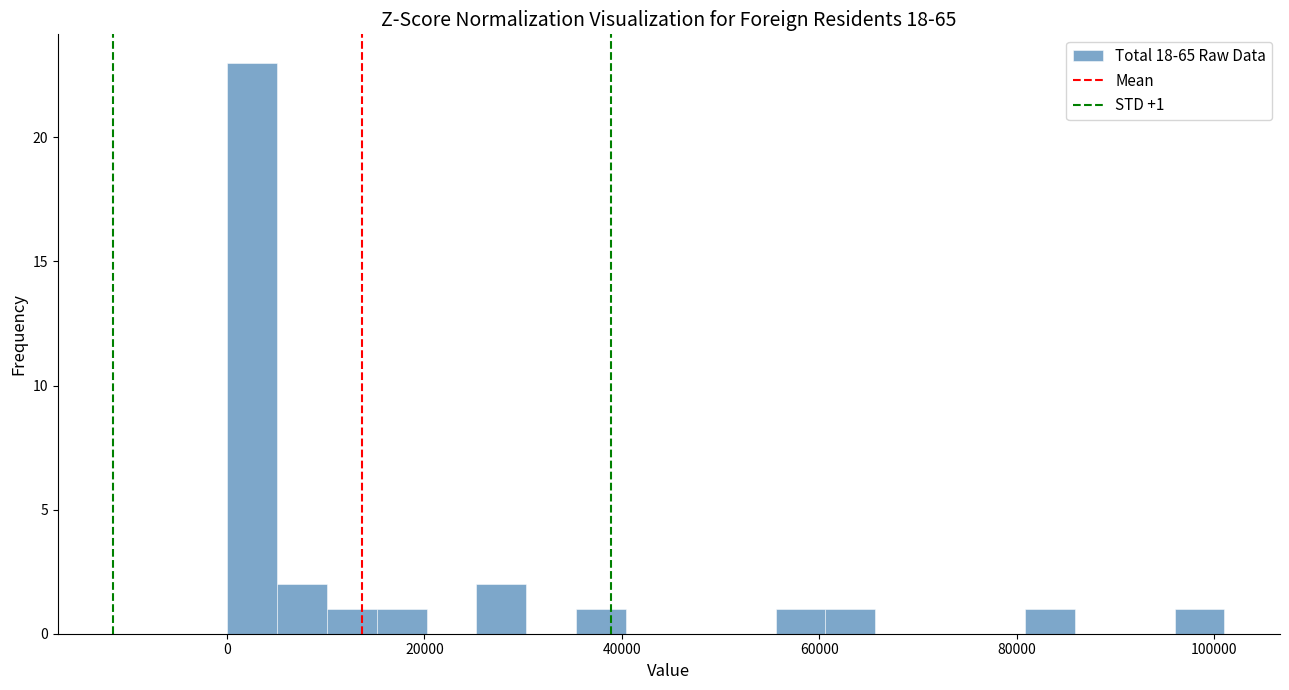

Read against the x-axis, roughly where is the centre of the tallest bar?

2000